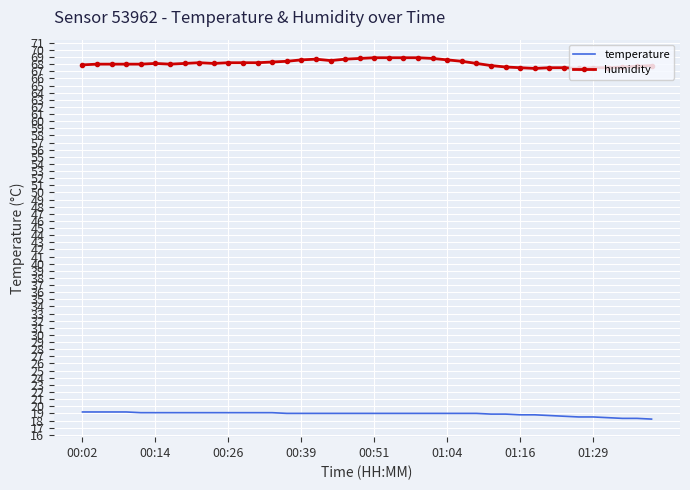

Which series has the largest total across all categories?

humidity